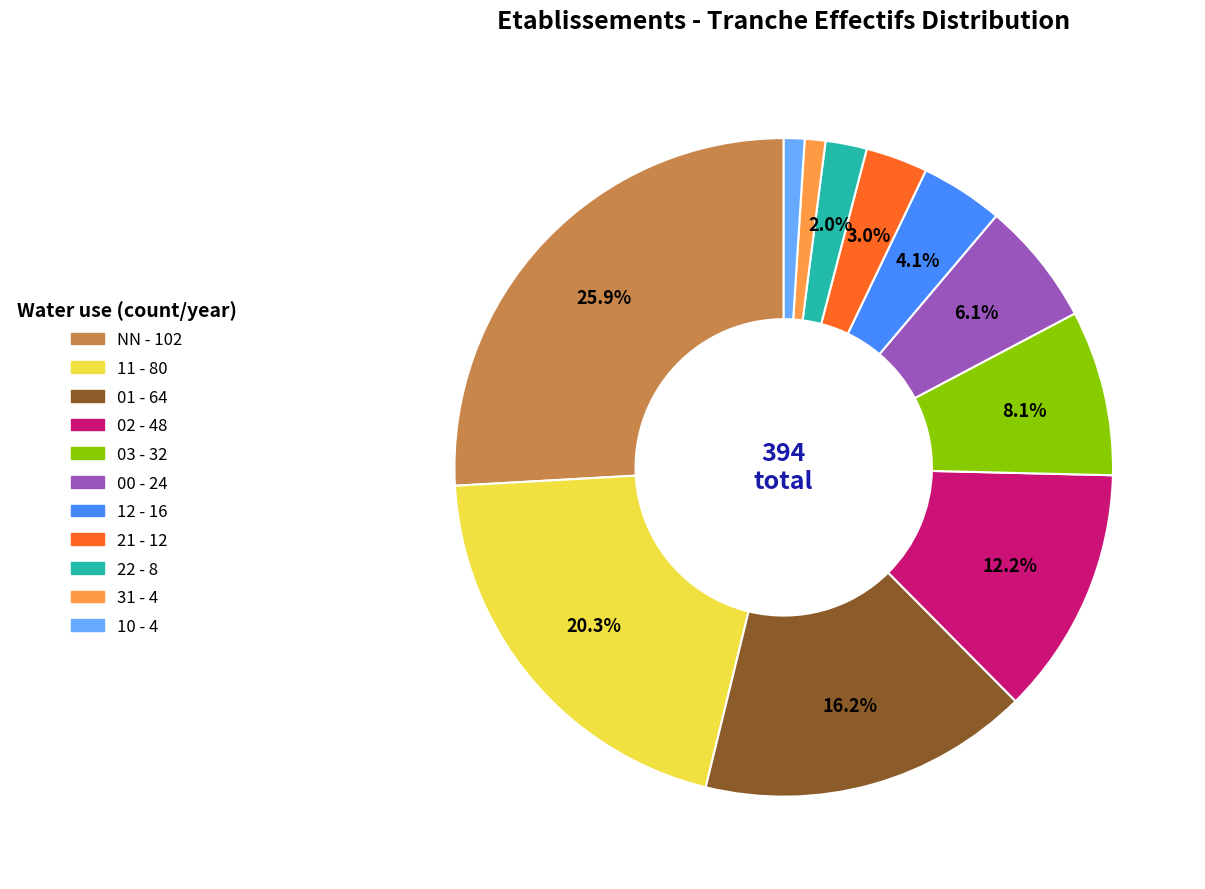

How many segments does this pie chart have?

11